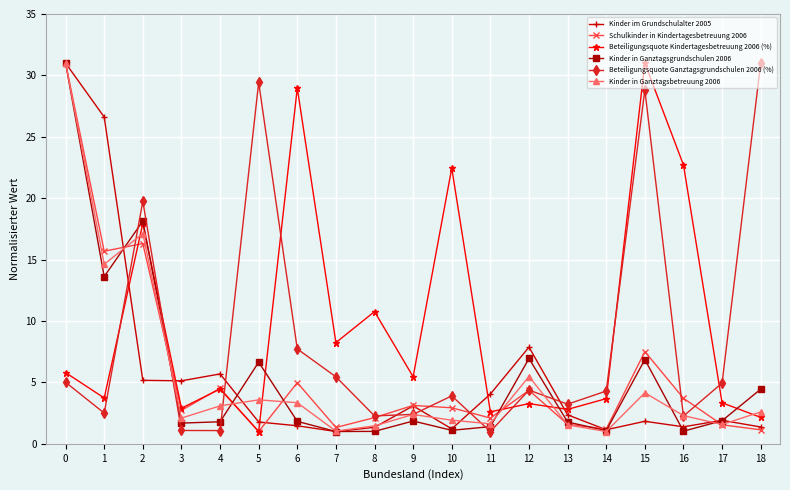

What is the maximum value for Schulkinder in Kindertagesbetreuung 2006?

31.0